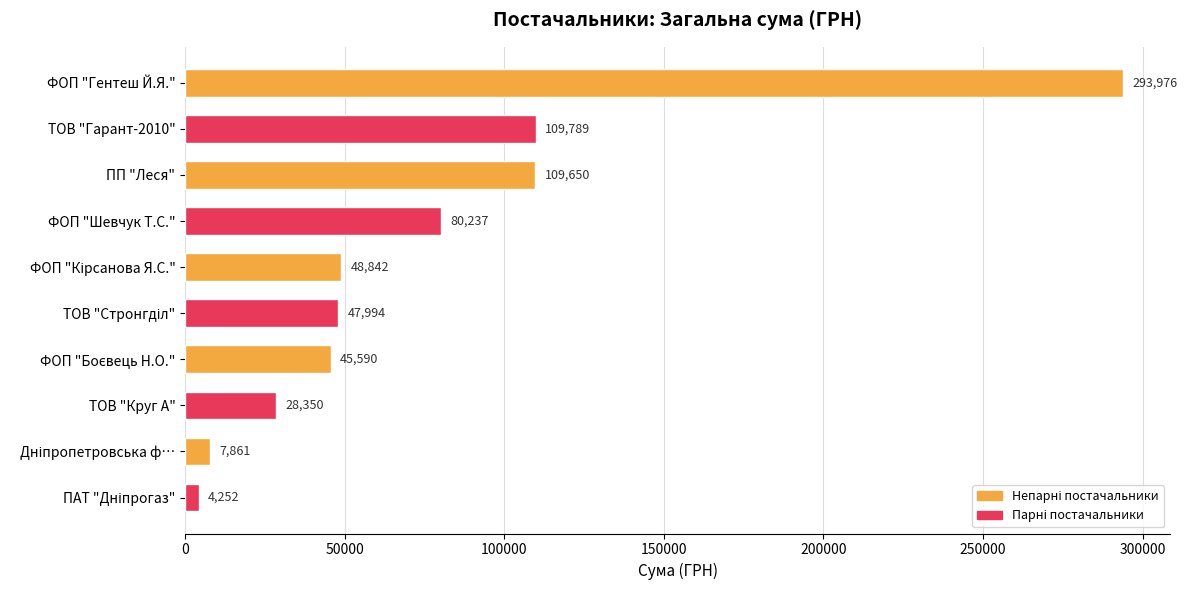

Where is the data nearest to the value 149113?

ТОВ "Гарант-2010"